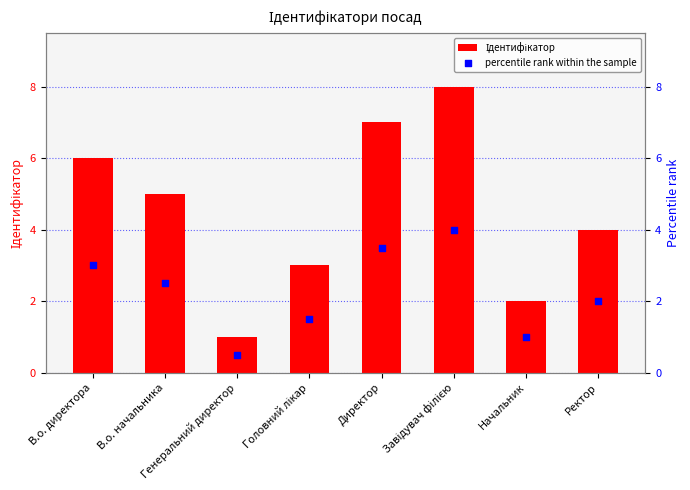

What is the total value across all series at Генеральний директор?

1.5